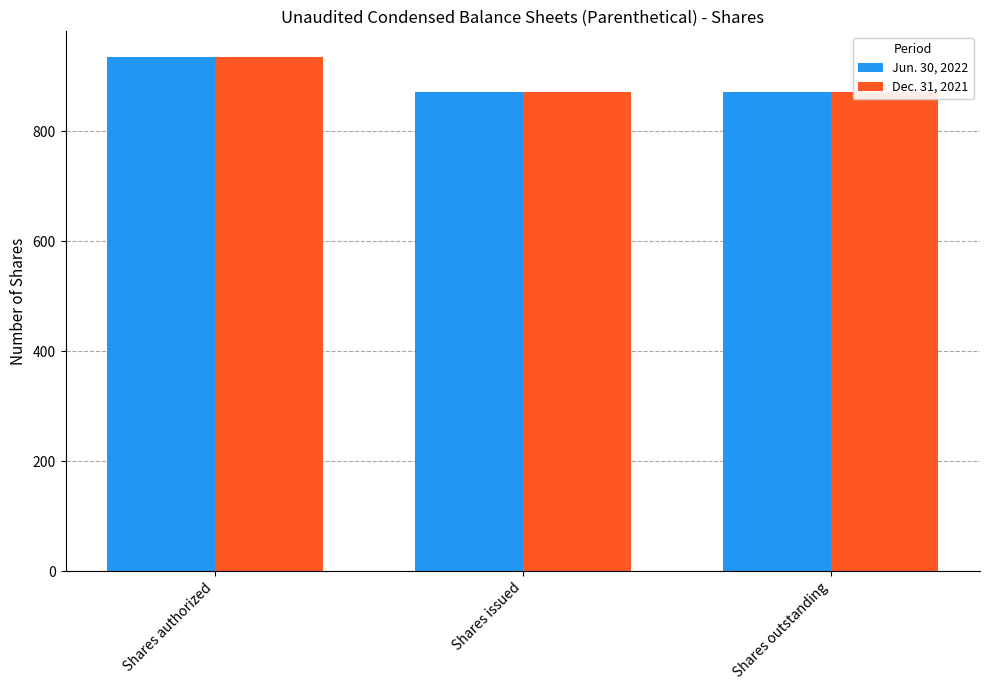

What is the total value across all series at Shares issued?

1741.3